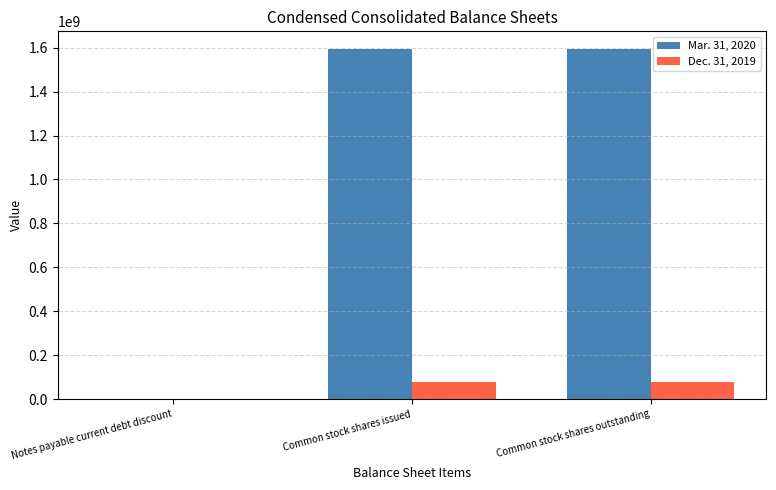

True or false: Mar. 31, 2020 has a value of 0 at Notes payable current debt discount.

True